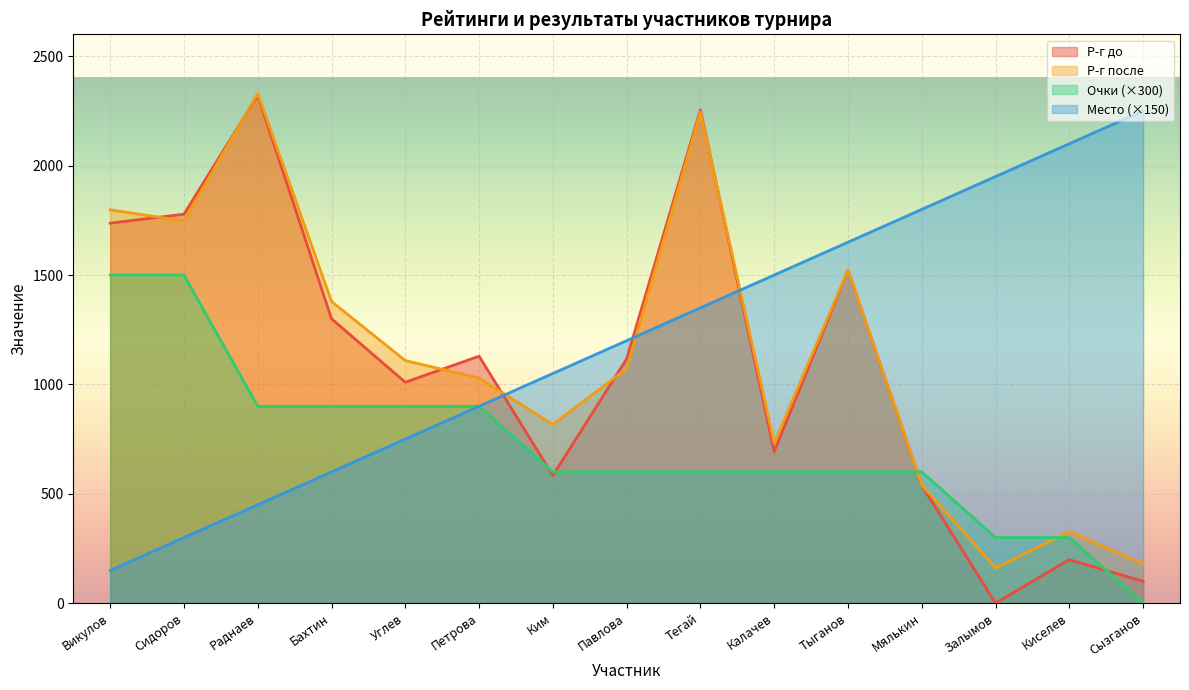

Count the number of data series in this chart.

4